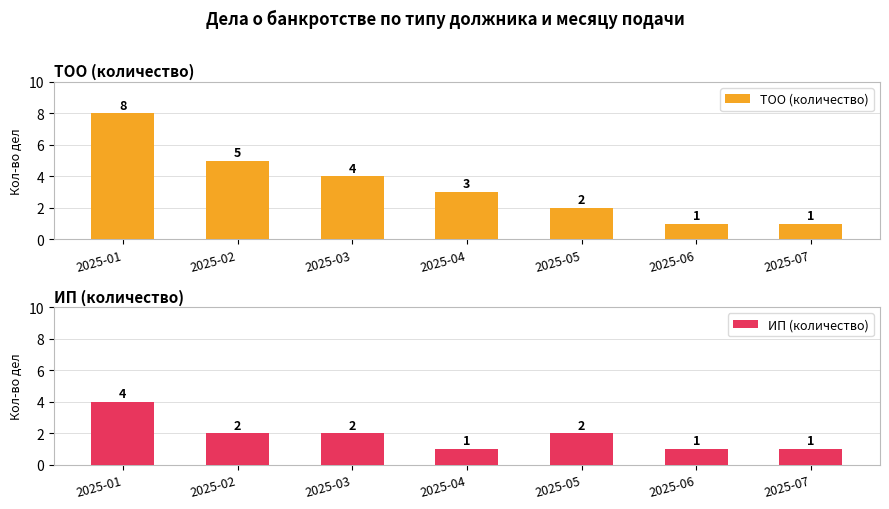

What is the sum of all ИП (количество) values?

13